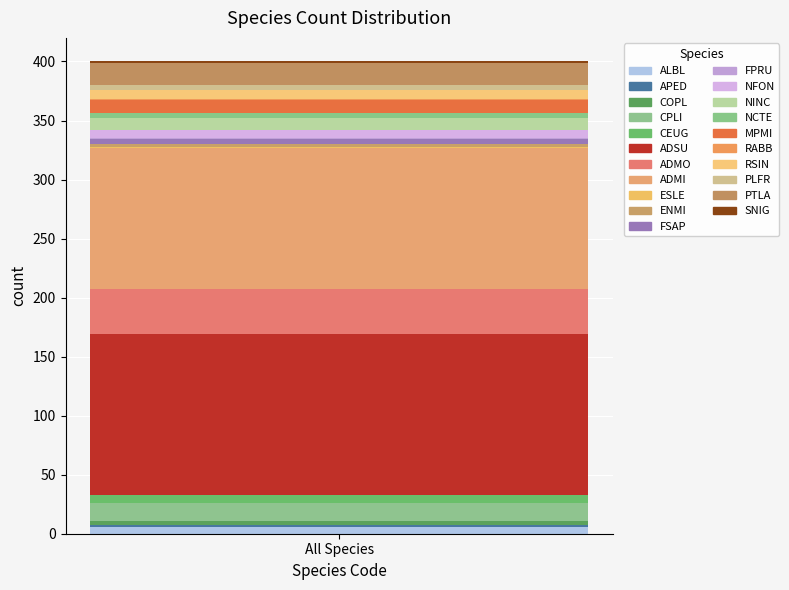

How many categories are shown in the chart?

1